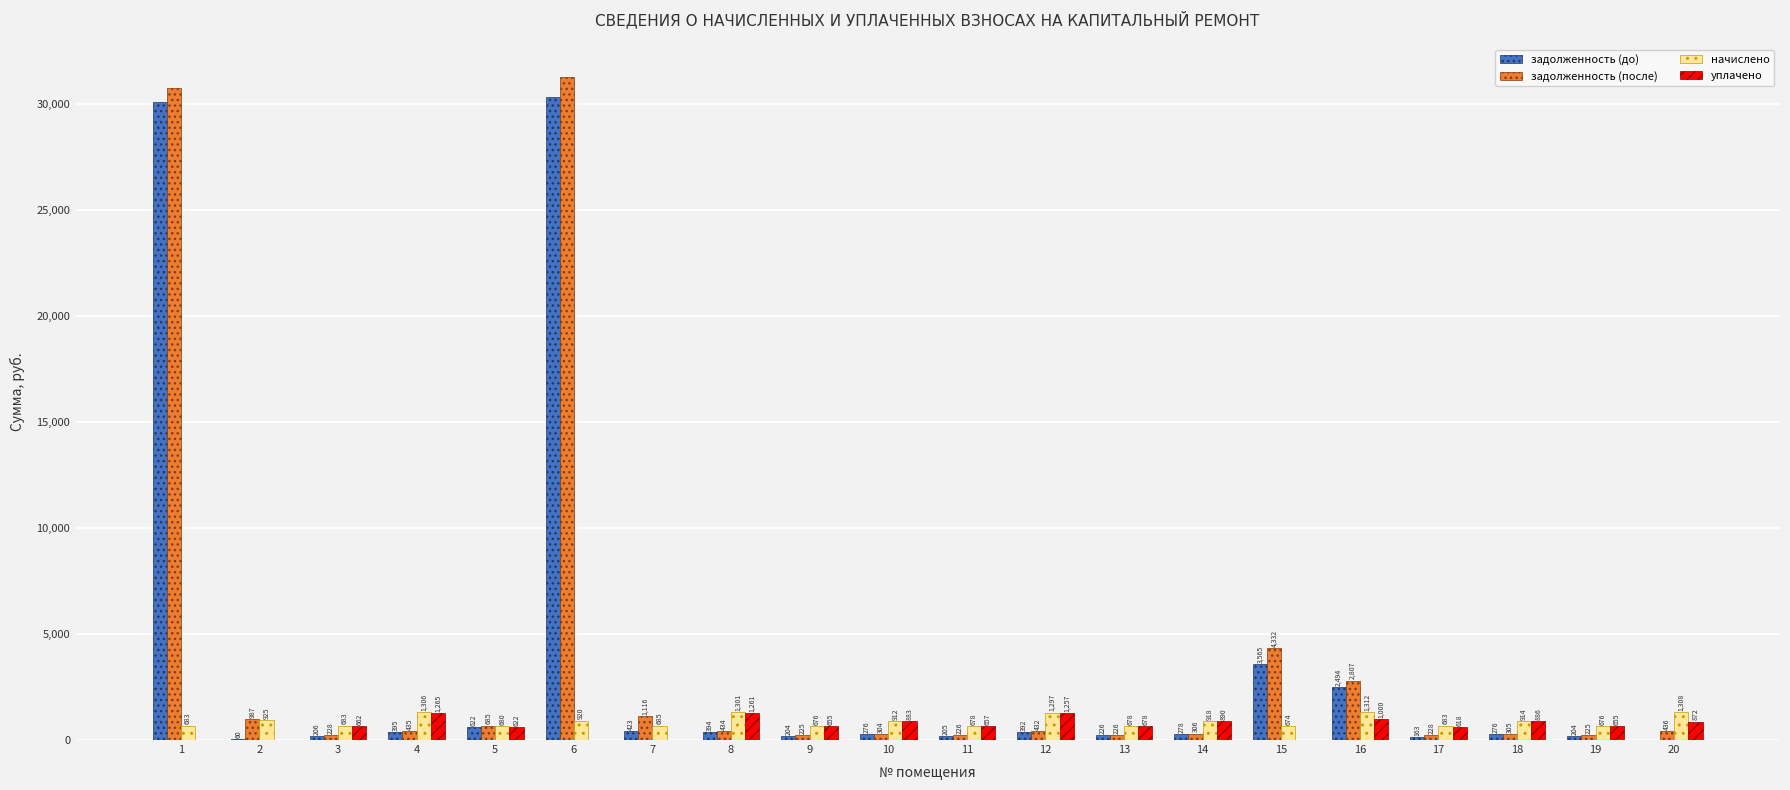

What is the approximate value of задолженность (после) at 5?

684.5